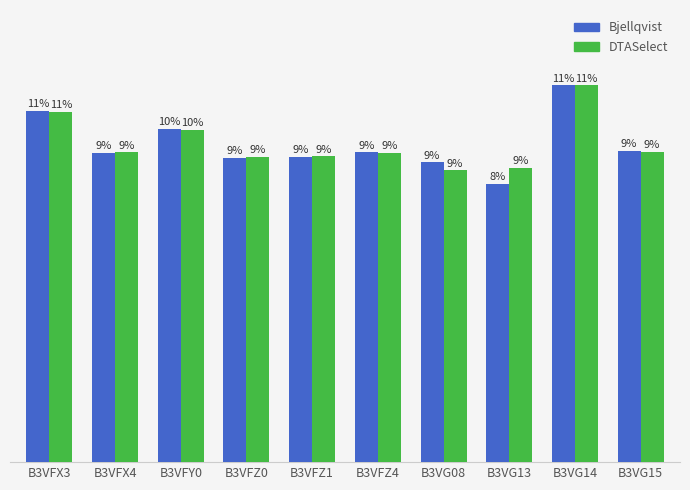

At which label is DTASelect closest to 10?

B3VFY0